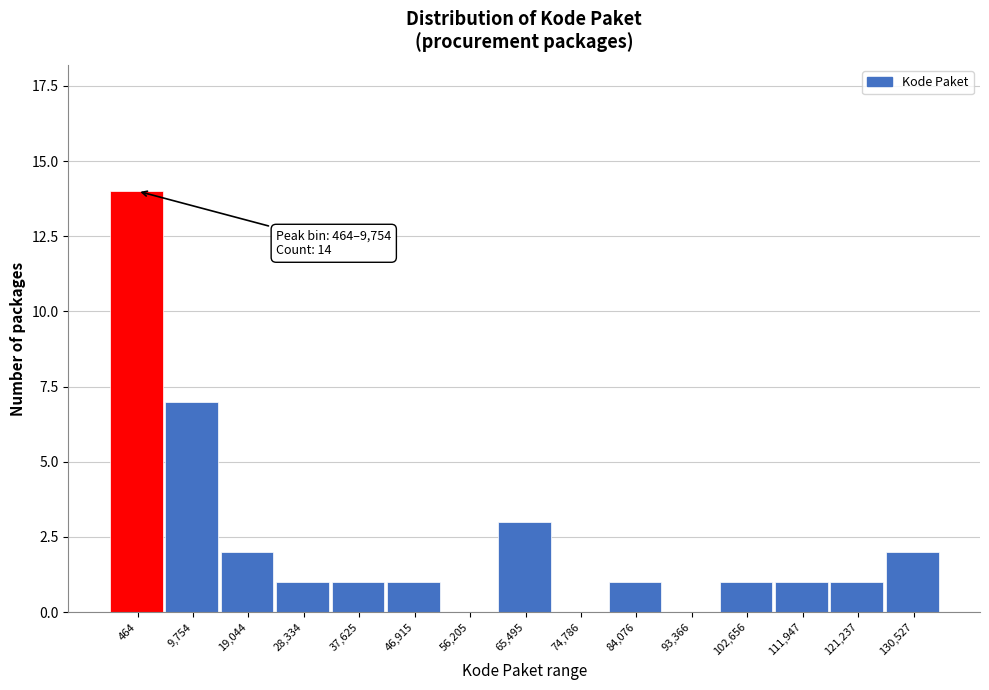

Reading left to right, extract all data points from this chart.

464=14	9,754=7	19,044=2	28,334=1	37,625=1	46,915=1	56,205=0	65,495=3	74,786=0	84,076=1	93,366=0	102,656=1	111,947=1	121,237=1	130,527=2